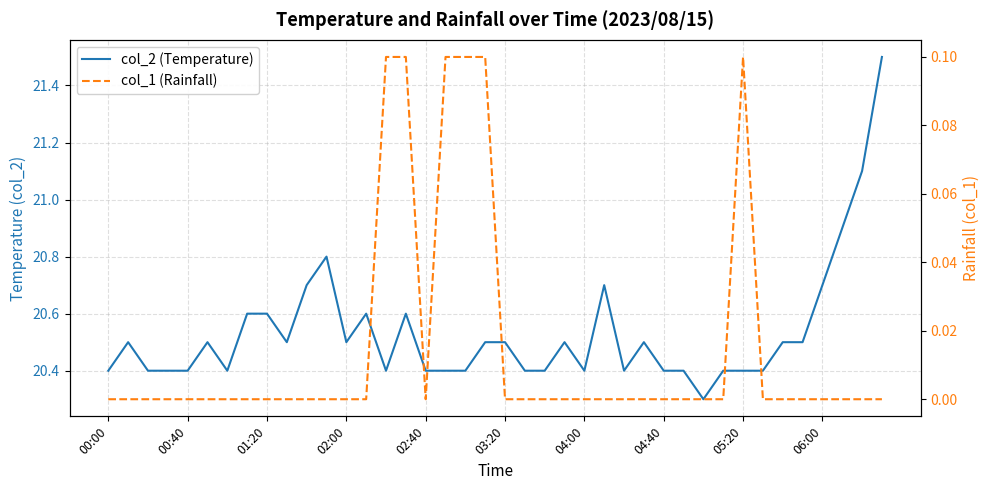

At 10, list the series in order from smallest to largest.

col_1 (Rainfall), col_2 (Temperature)